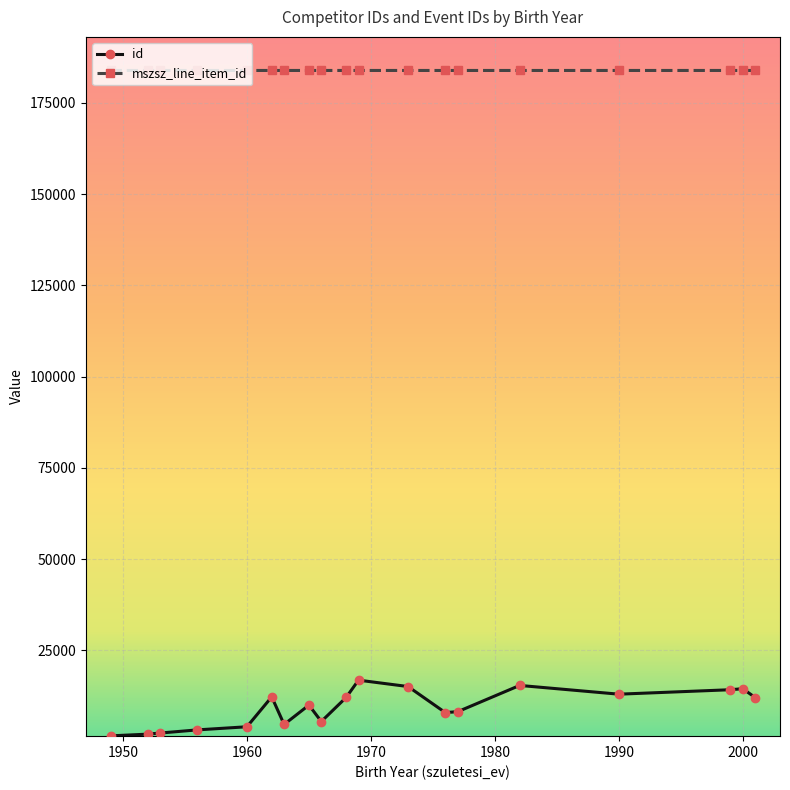

What are all the series names shown in the legend?

id, mszsz_line_item_id